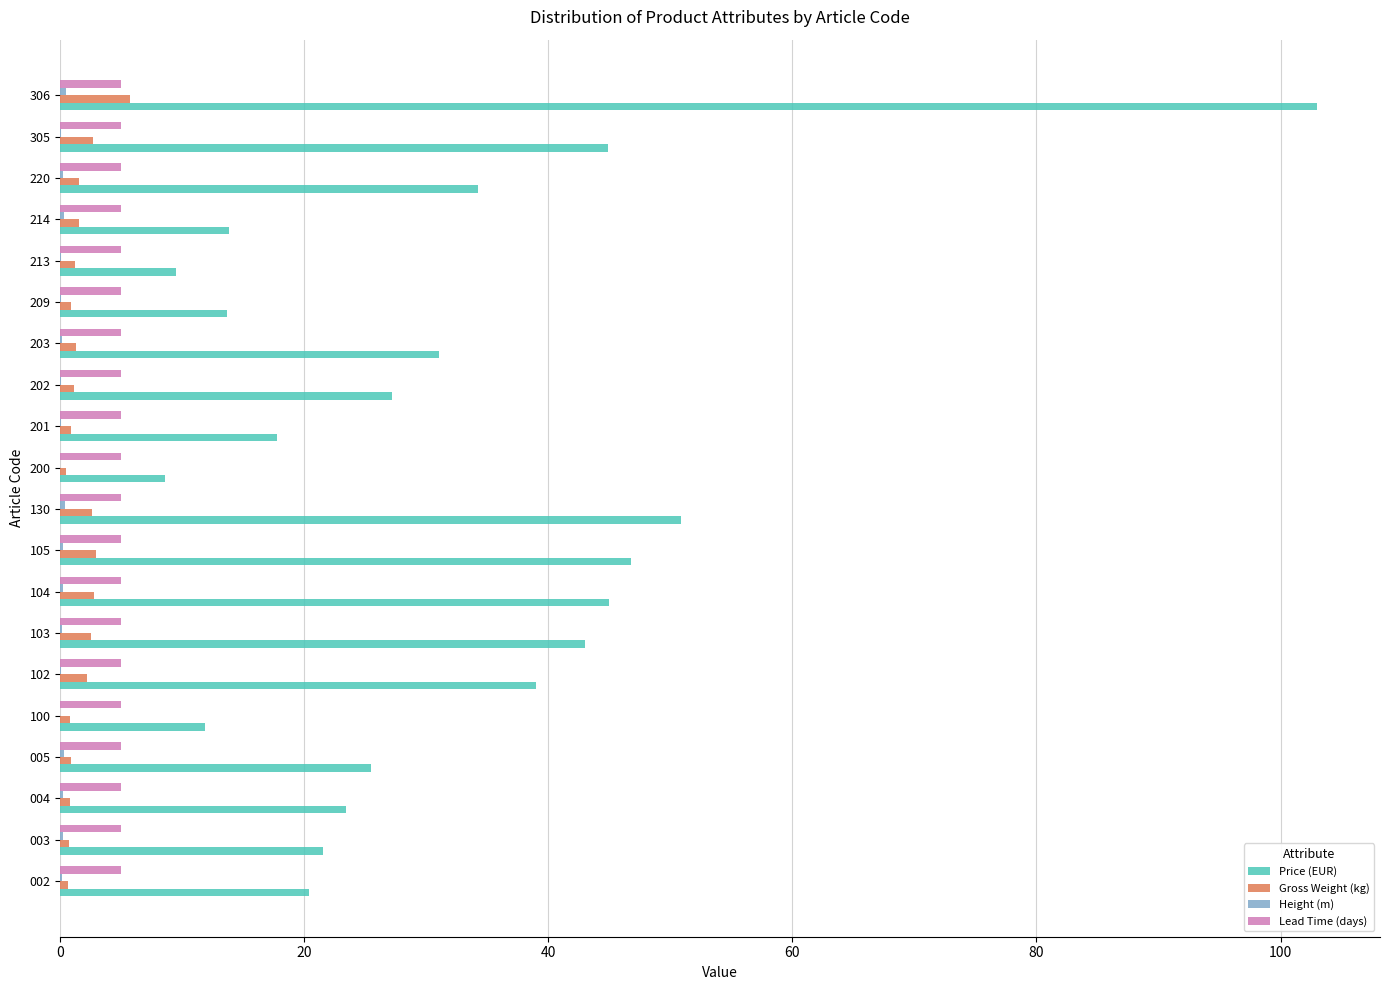

How many series are shown in this chart?

4